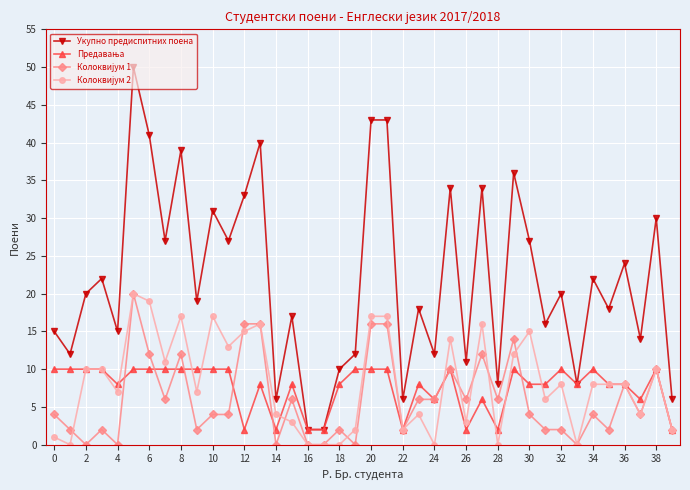

What is the maximum value shown in the chart?

50